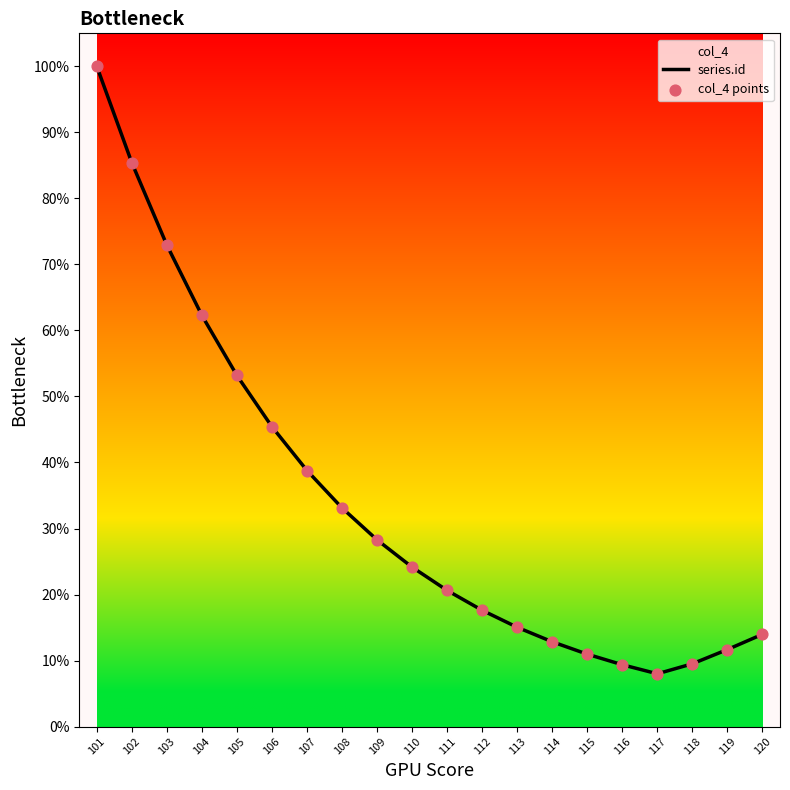

Which series contains the lowest Y value?

series.id